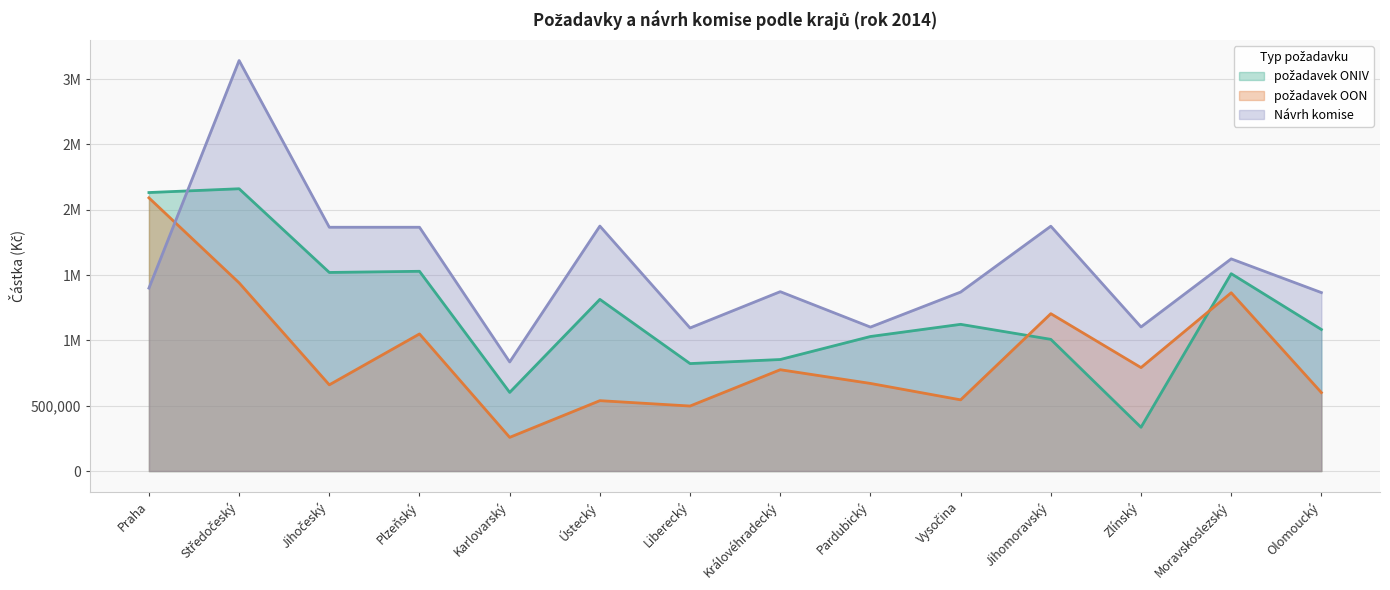

Is it true that požadavek ONIV equals 1083460 at Olomoucký?

True